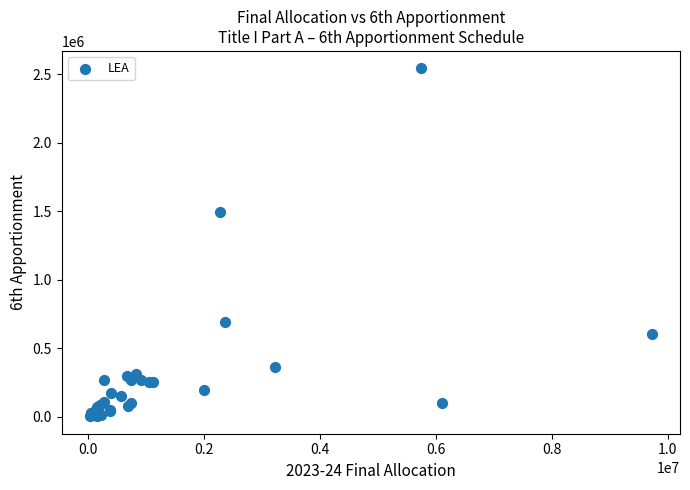

What Y value in the scatter plot is closest to 1273519?

1495982